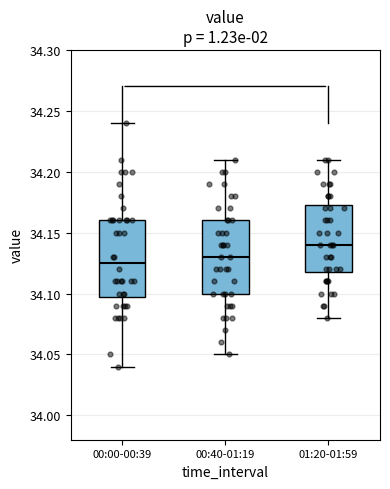

Reading left to right, transcribe this box plot: for each box, give where its median line is, the range the box spans, and where its two whiskers end, as read against the y-axis. The values are not printed on the chart, so give them approximately, as read against the axis.

00:00-00:39: median 34.125, box 34.100 to 34.160, whiskers 34.040 to 34.240
00:40-01:19: median 34.130, box 34.100 to 34.160, whiskers 34.050 to 34.210
01:20-01:59: median 34.140, box 34.120 to 34.175, whiskers 34.080 to 34.210